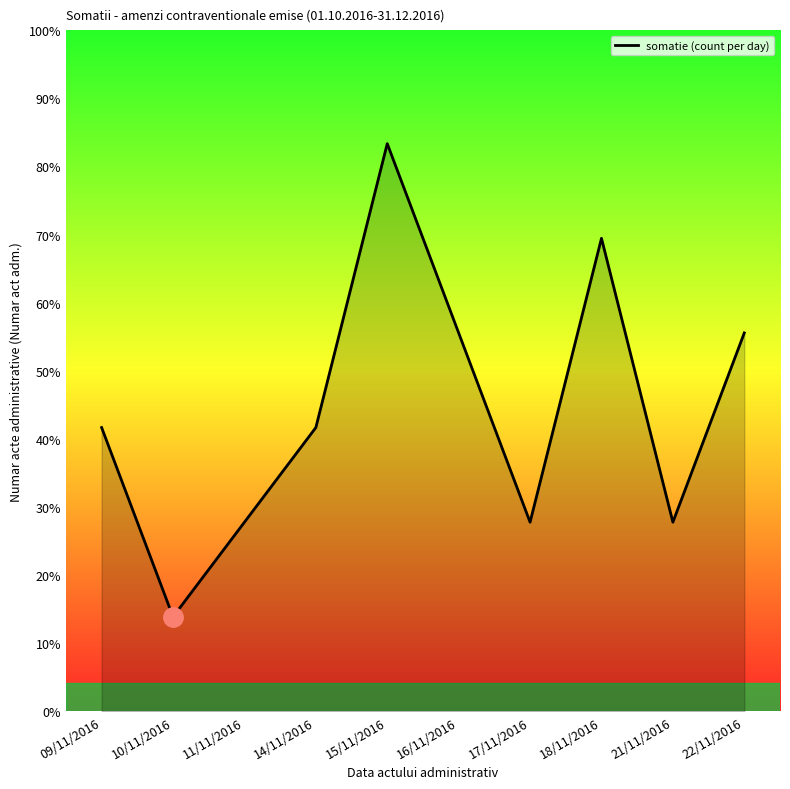

Does the chart display data point markers on the line(s)?

No